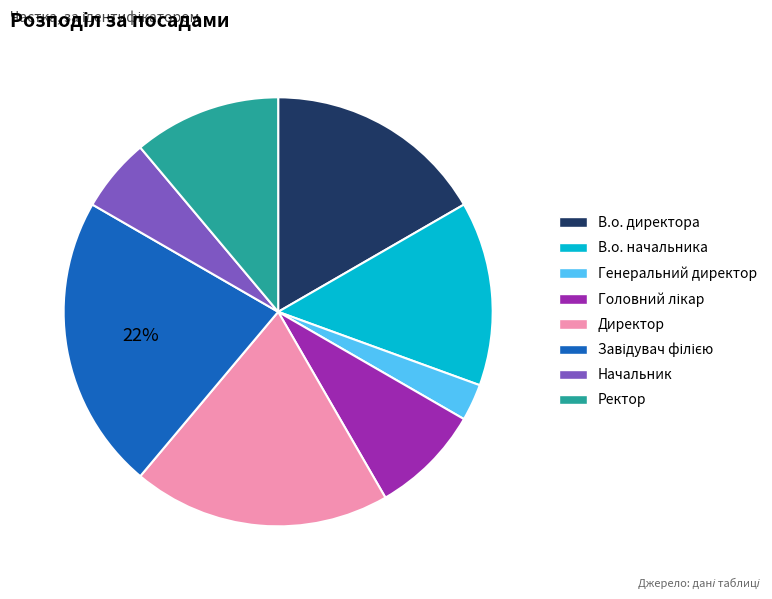

To the nearest percent, what is the difference between the В.о. начальника and Ректор slice percentages?

3%